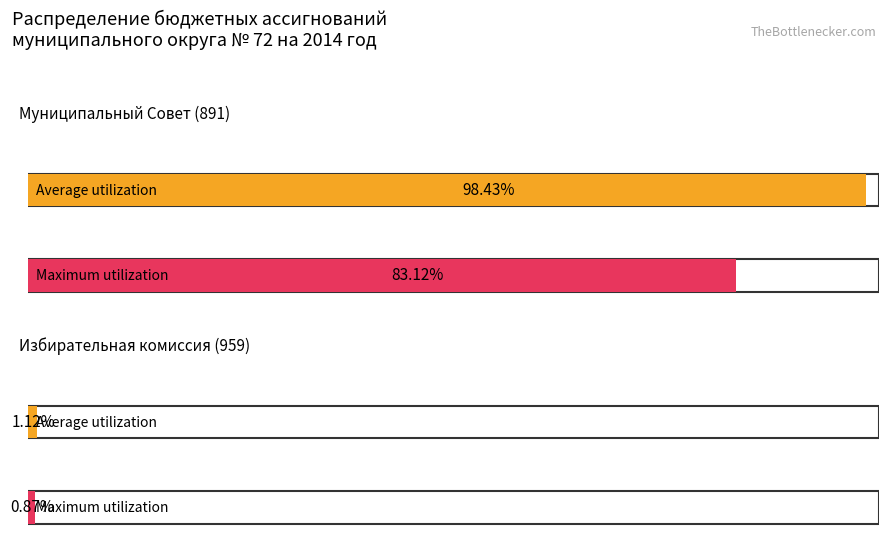

The value of Maximum utilization at Избирательная комиссия (959) is 125.2. True or false?

False